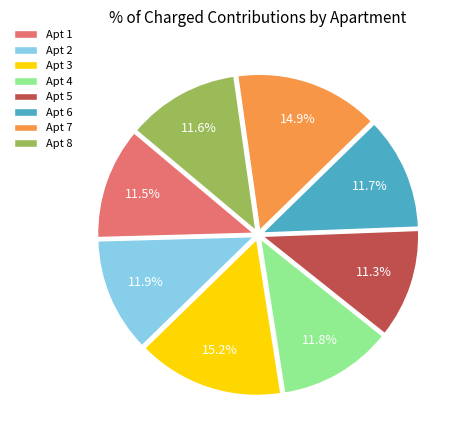

Count the number of slices in the pie.

8